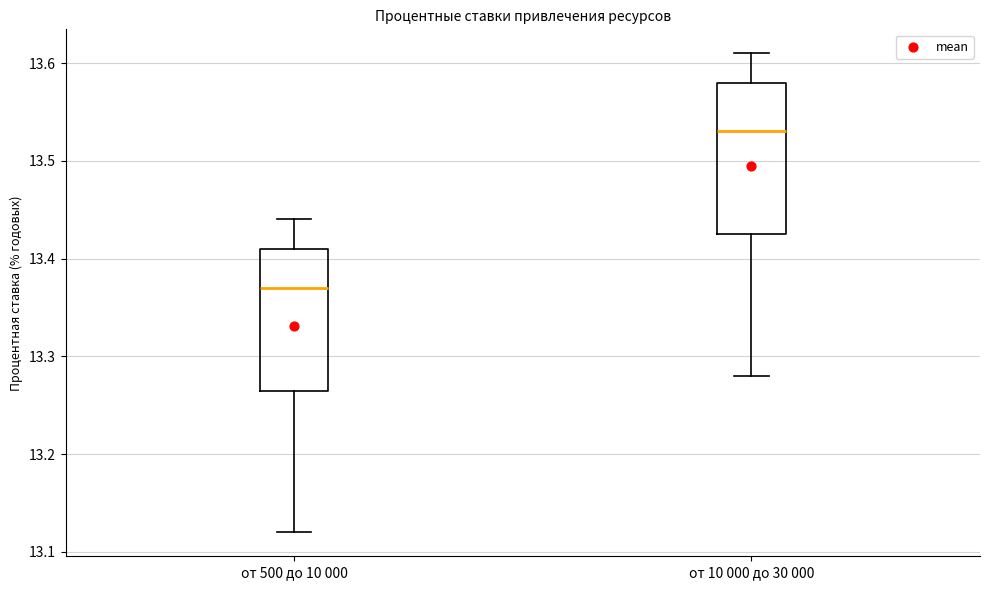

Where is the lower edge of the box for от 10 000 до 30 000 on the y-axis? The values are not printed on the chart, so give them approximately, as read against the axis.

13.43